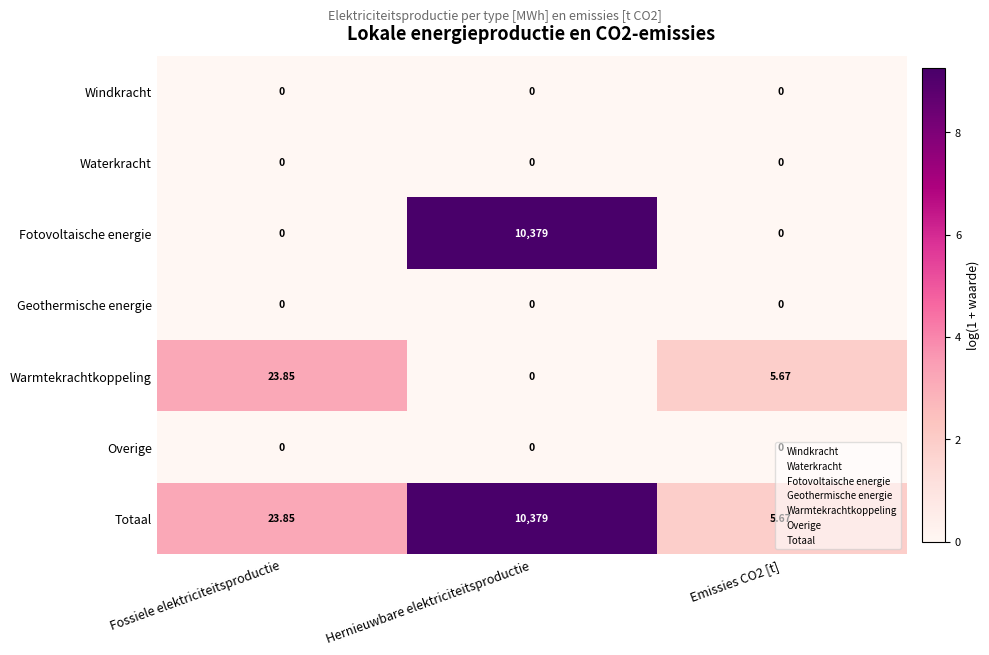

Which series has the largest total across all categories?

Totaal